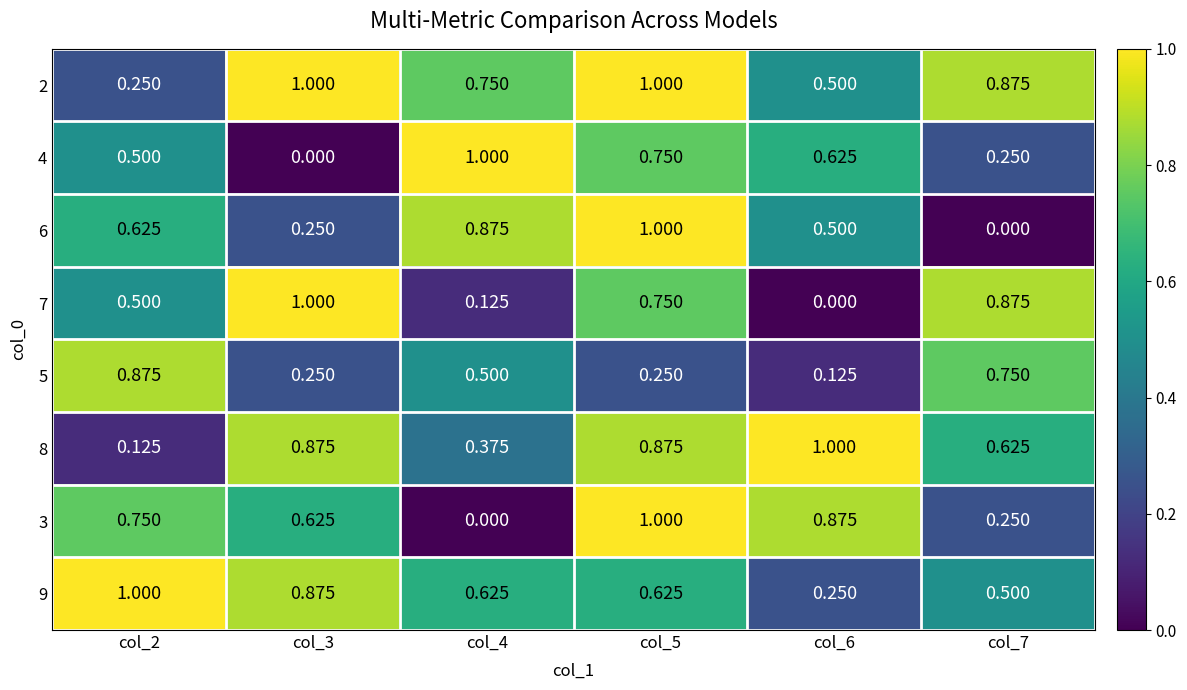

Is the value of 8 at col_2 greater than the value of 7 at col_6?

Yes